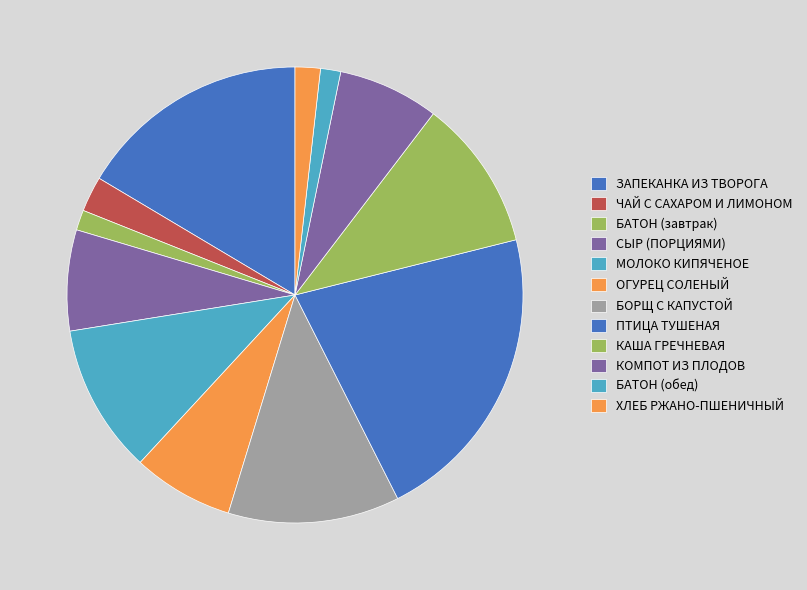

How many segments does this pie chart have?

12